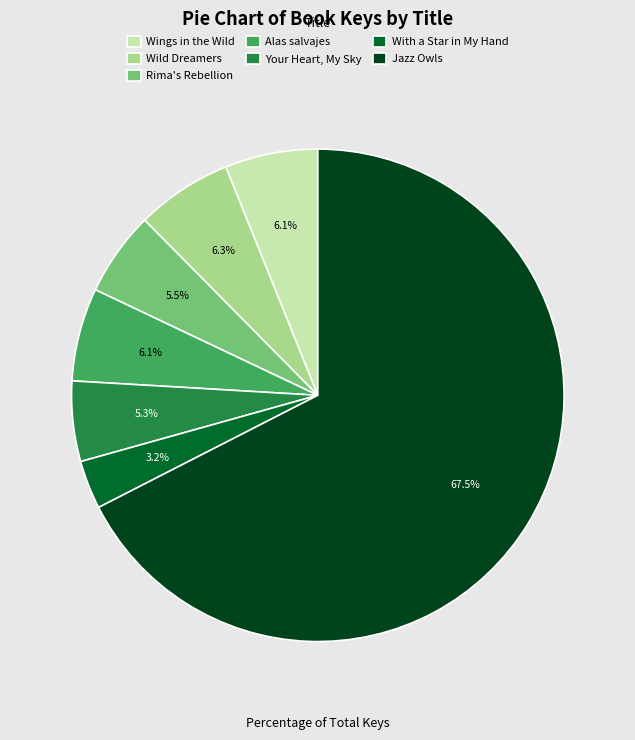

Which category has the biggest portion of the pie?

Jazz Owls